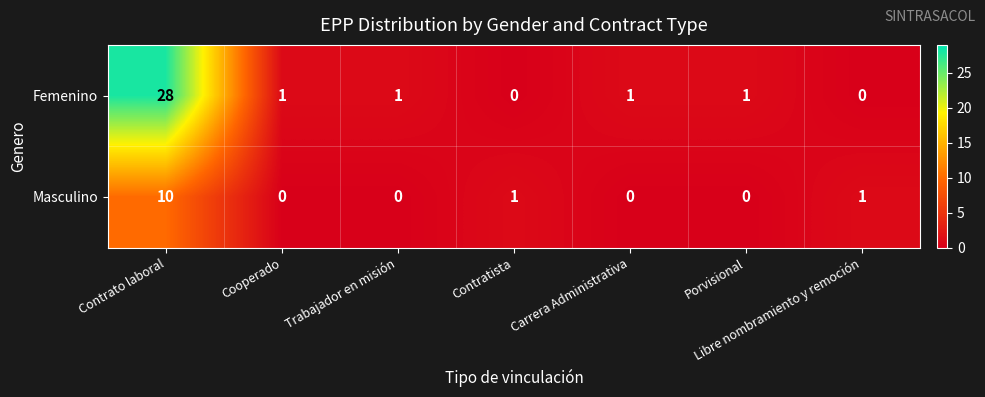

List the series in order of their overall mean, lowest first.

Masculino, Femenino